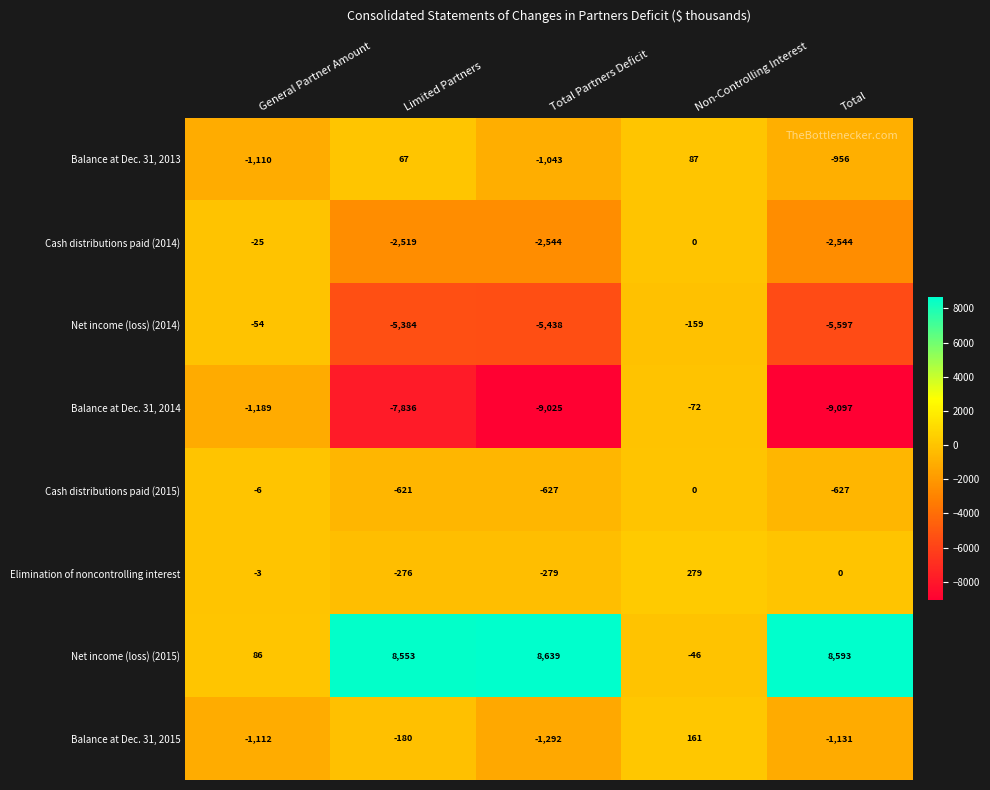

Where is Balance at Dec. 31, 2015 nearest to the value -565?

Limited Partners